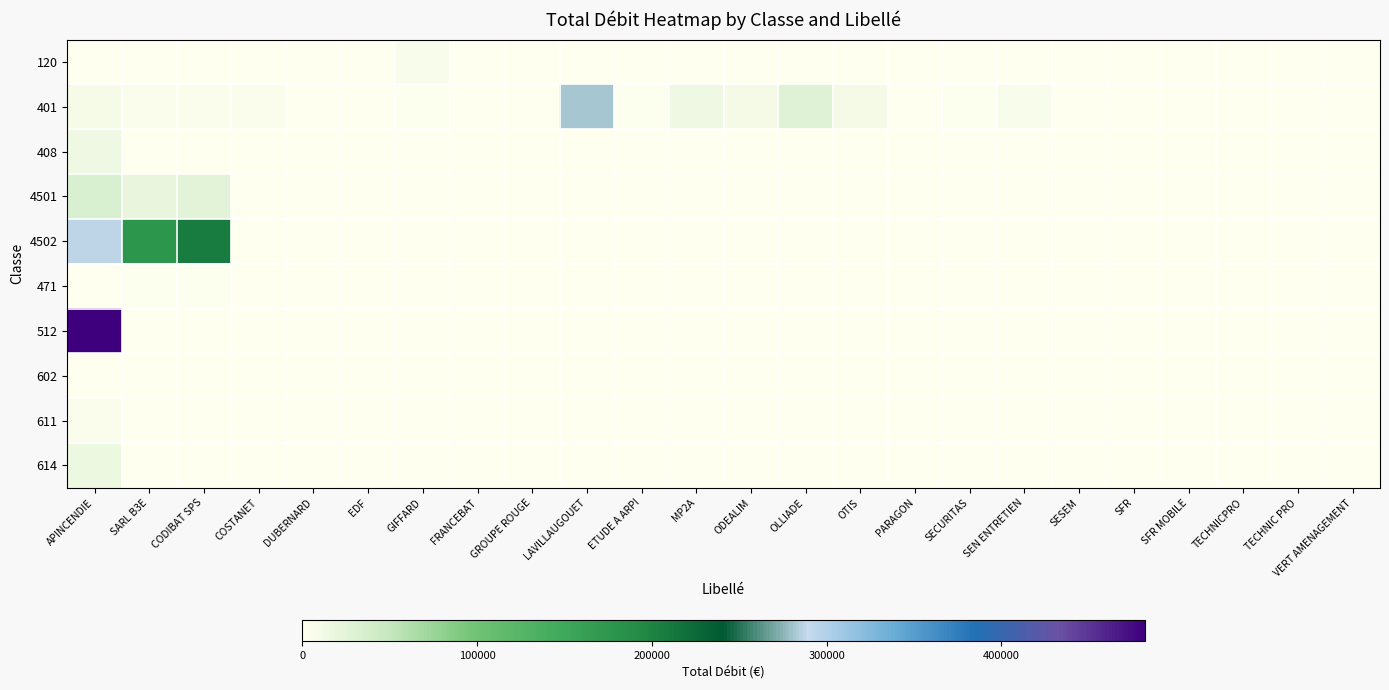

What is the difference between the highest and lowest values at TECHNICPRO?

406.4